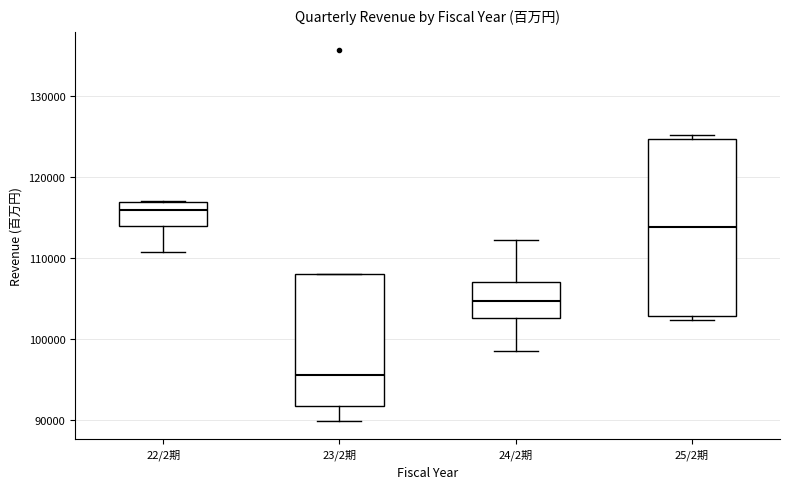

Which box's median line is the highest?

22/2期